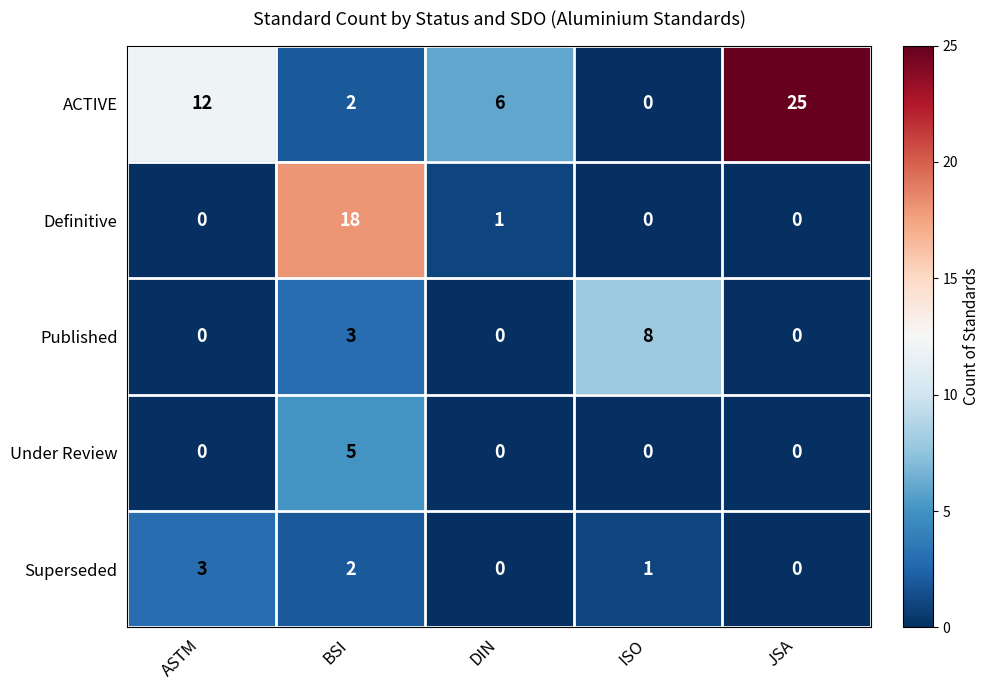

How many data points does each series have?

5